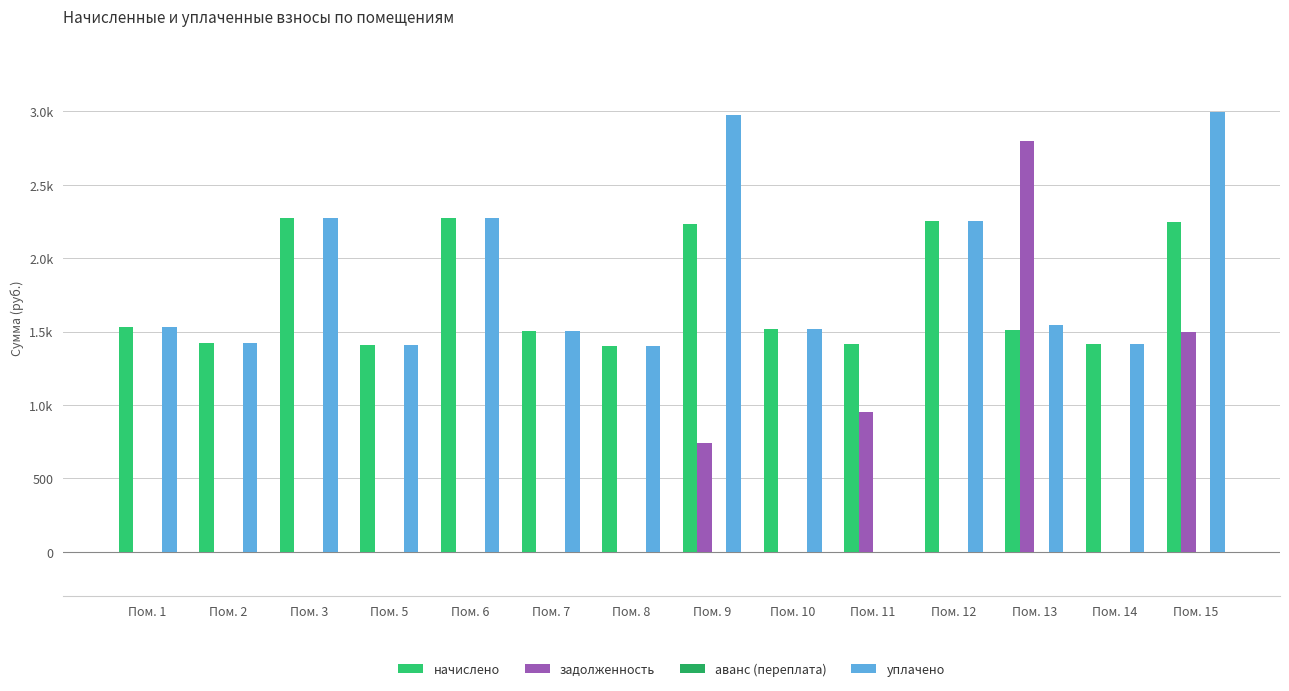

At which label is начислено closest to 1839?

Пом. 1